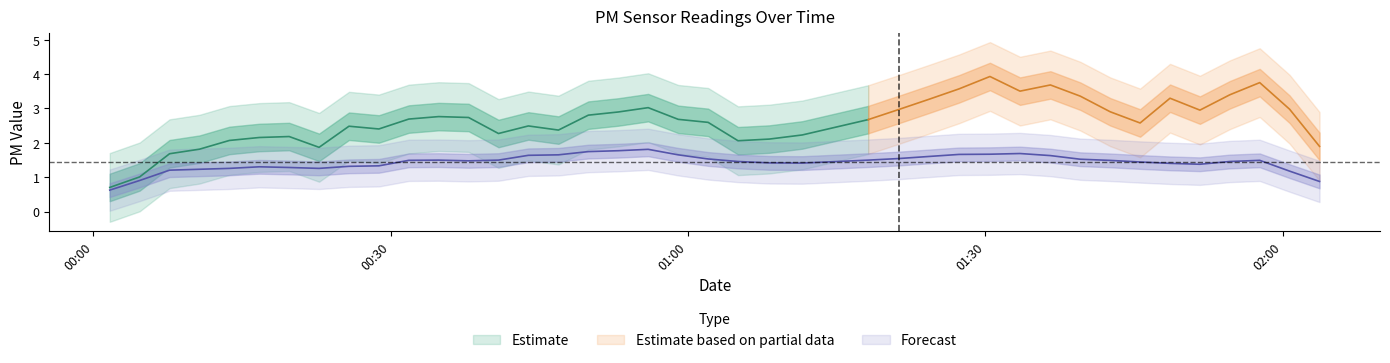

True or false: P2 has more than 1 interior local peaks.

True